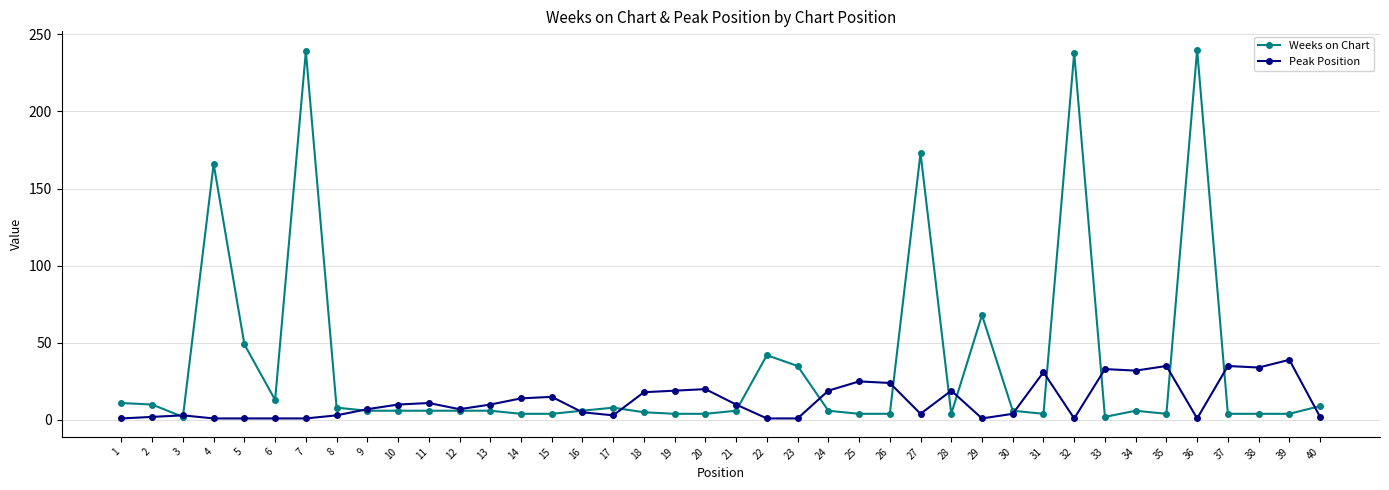

Rank the series at 33 from highest to lowest value.

Peak Position, Weeks on Chart